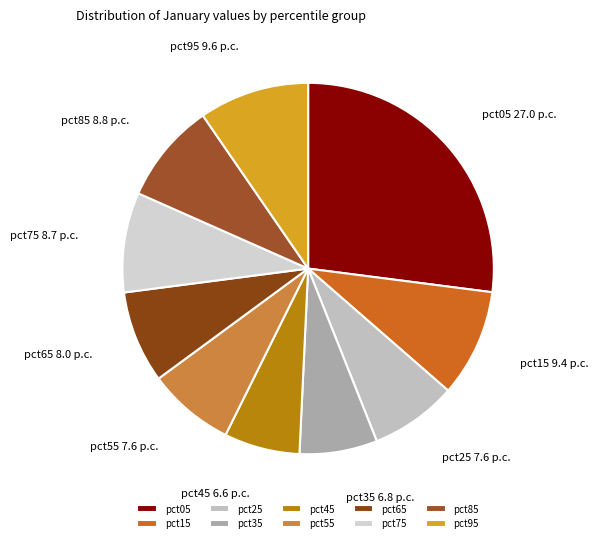

What is the largest slice in the pie chart?

pct05